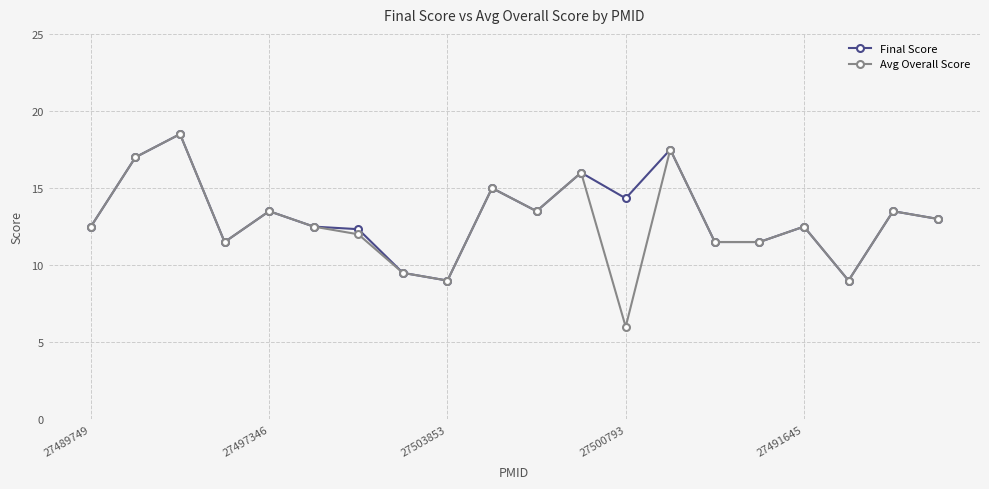

At how many categories does at least one series exceed 14?

6